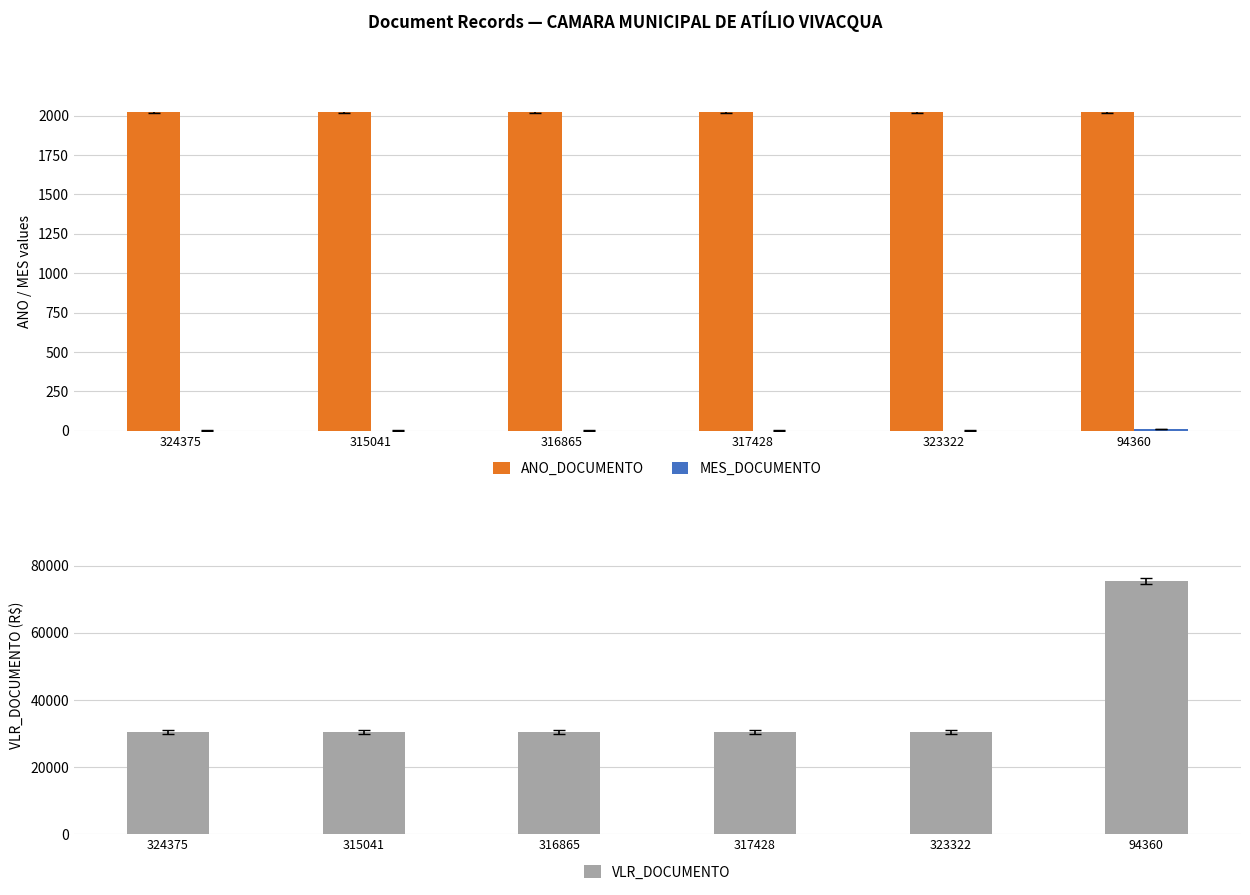

What is the maximum value shown in the chart?

75501.0